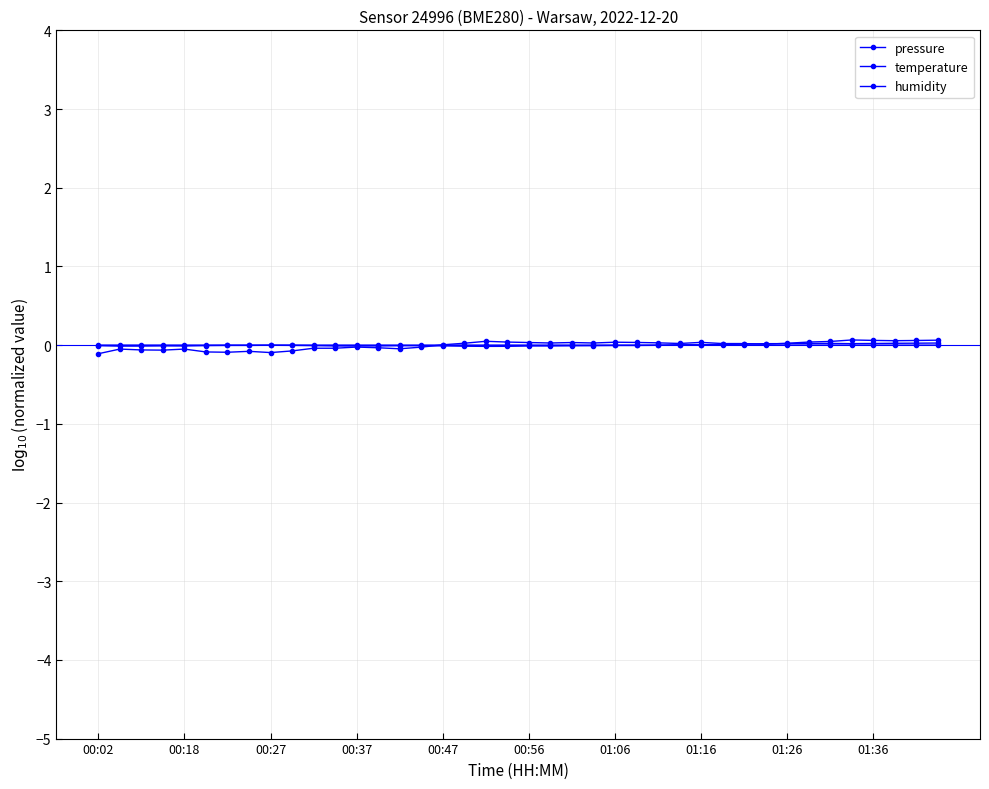

How many distinct data groups are displayed?

3